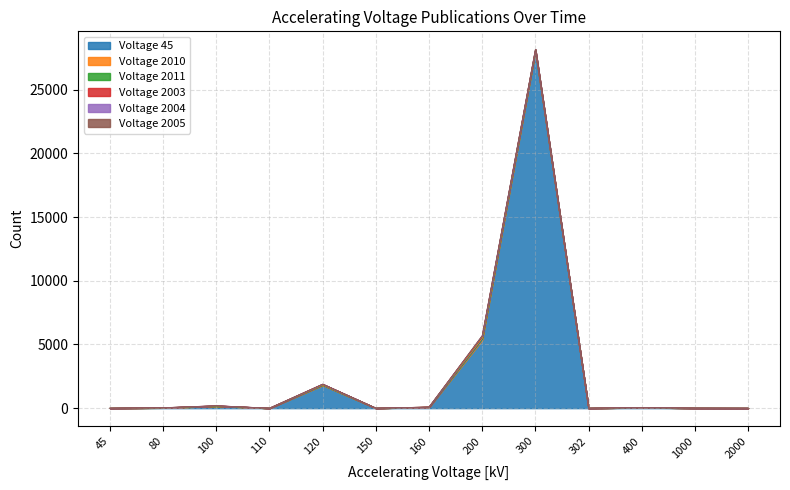

How many lines are shown in the chart?

6